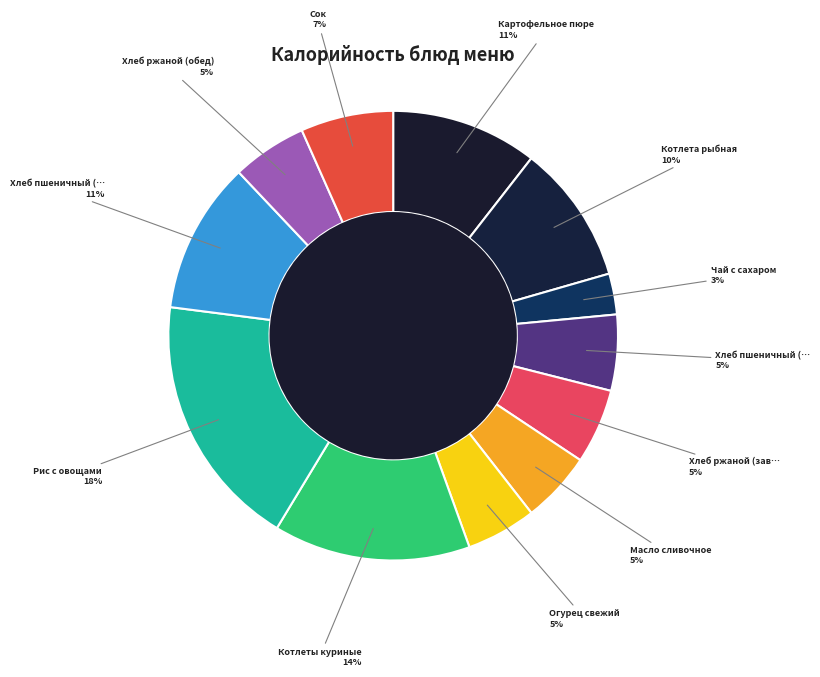

To the nearest percent, what is the average slice percentage?

8%